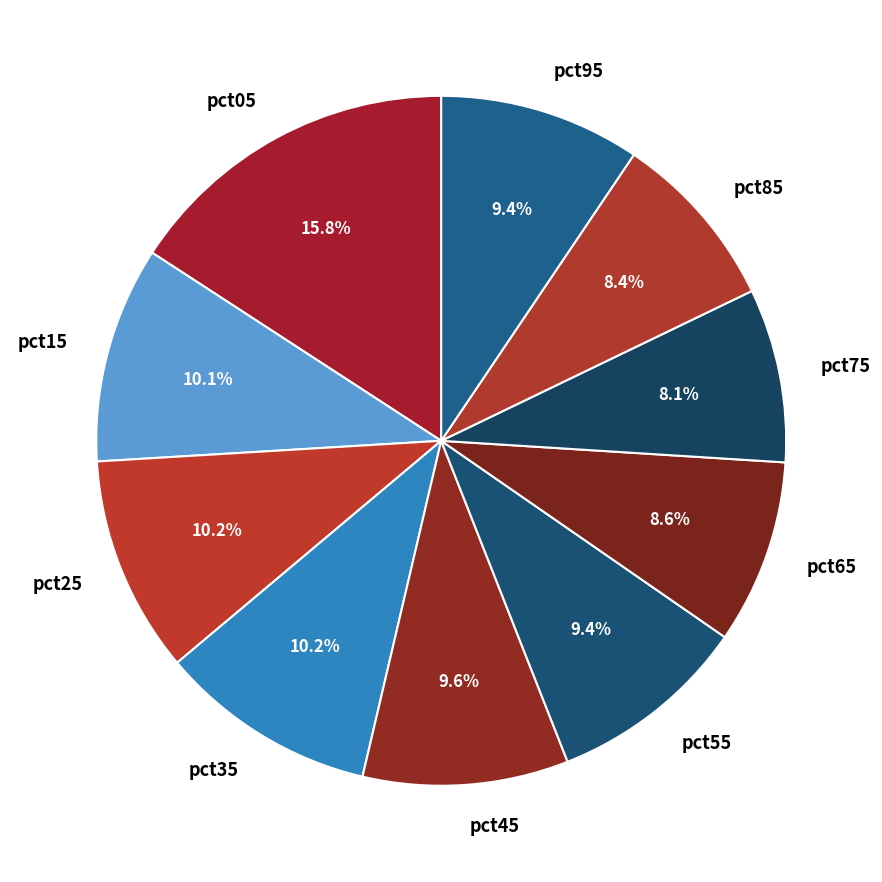

What is the largest slice in the pie chart?

pct05